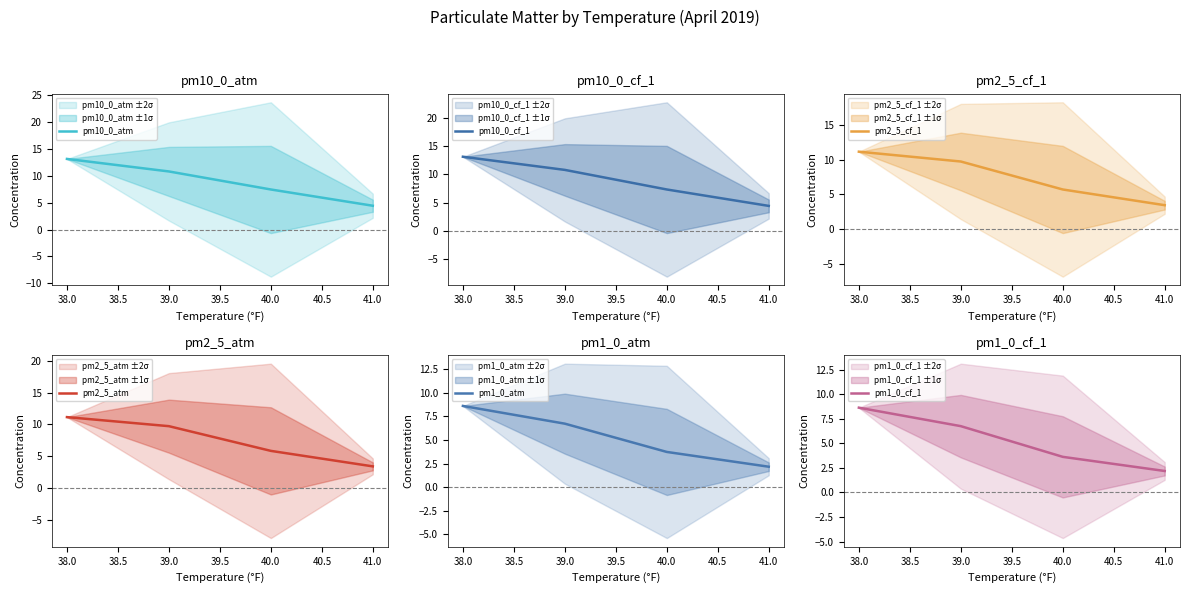

What is the minimum value for pm1_0_atm?

2.2